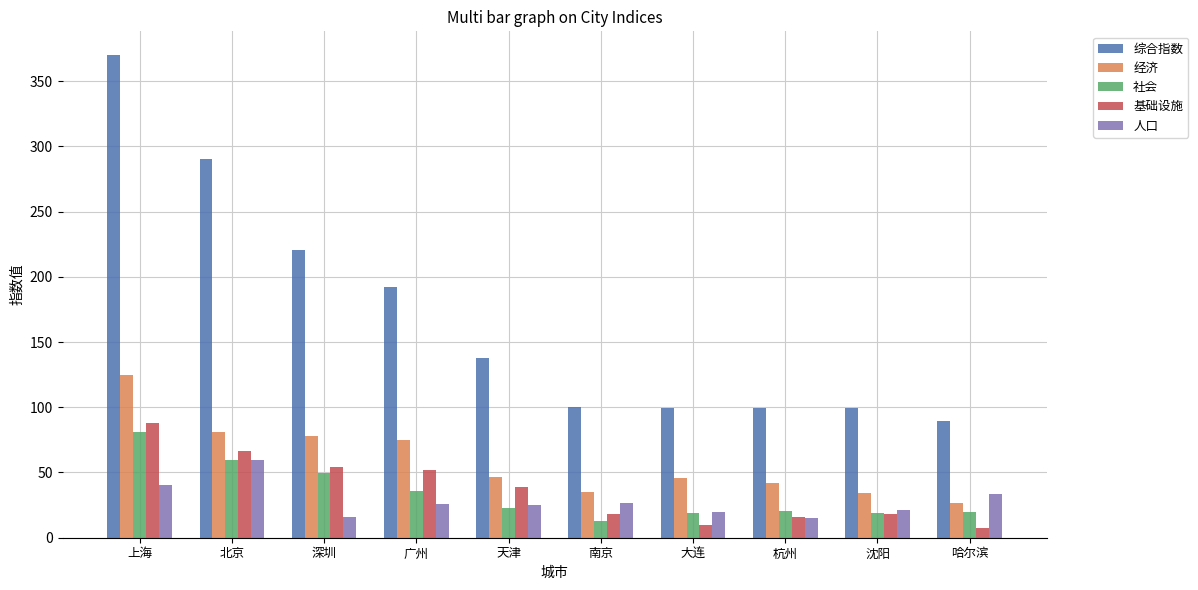

Does the chart contain stacked bars?

No